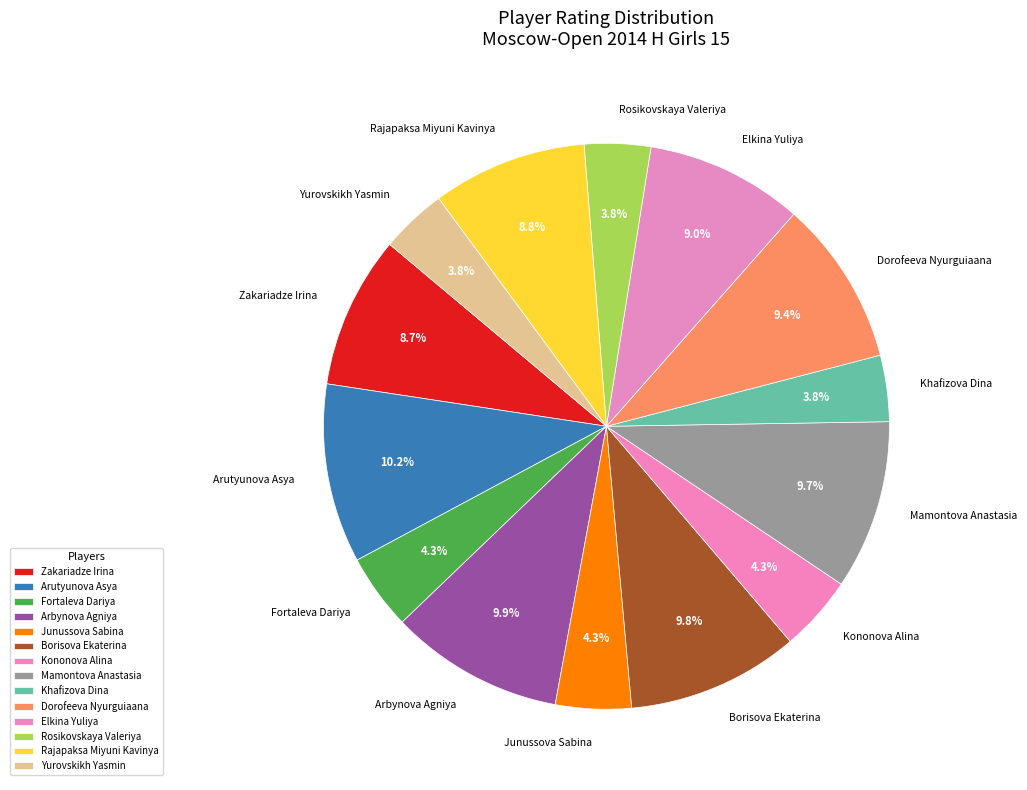

What percentage is the Yurovskikh Yasmin slice, to the nearest percent?

4%